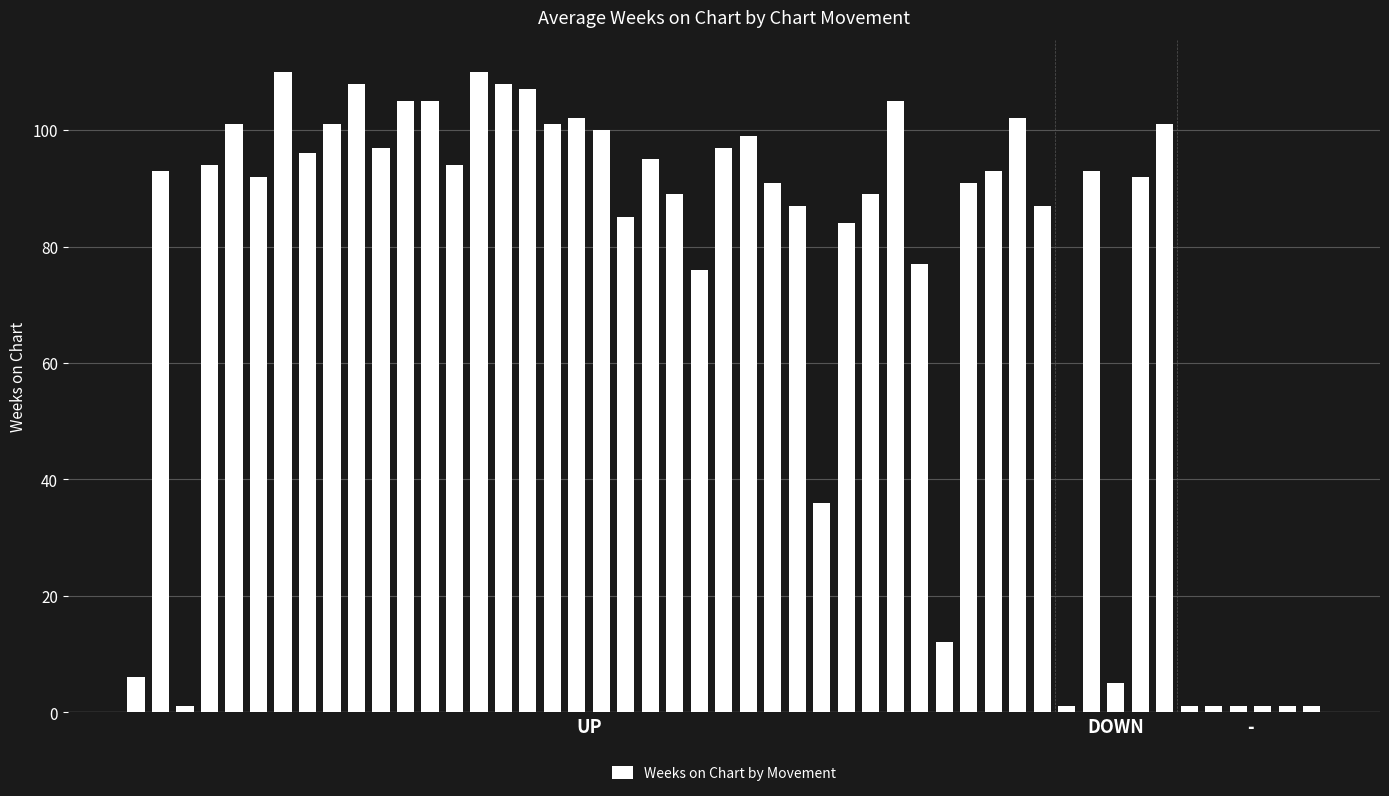

What is the greatest value displayed?

110